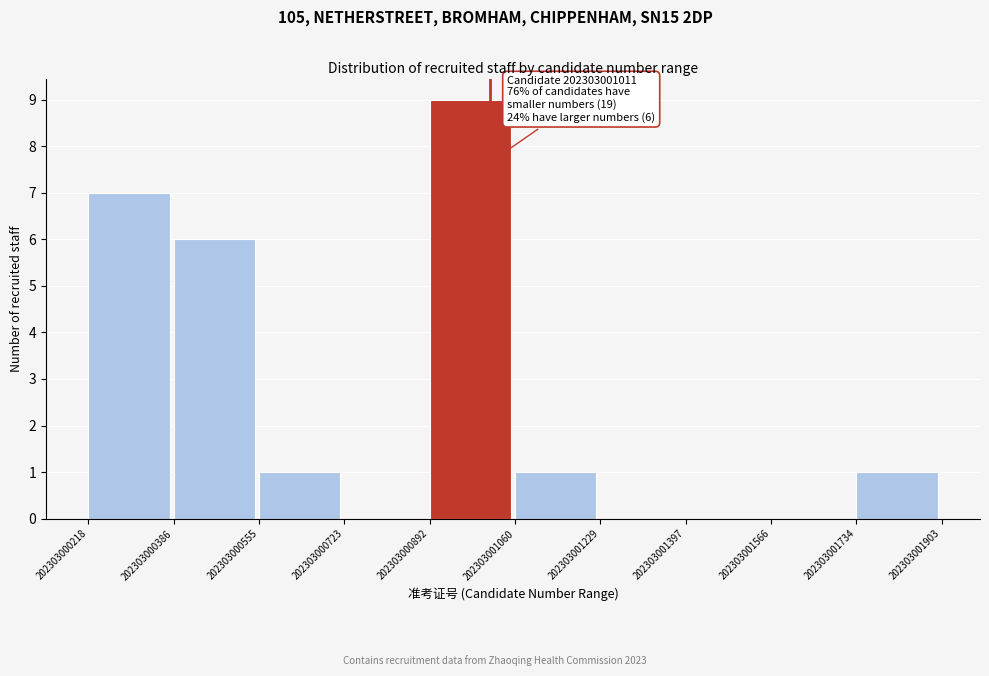

Which range on the x-axis has the tallest bar?

202303000892 to 202303001060